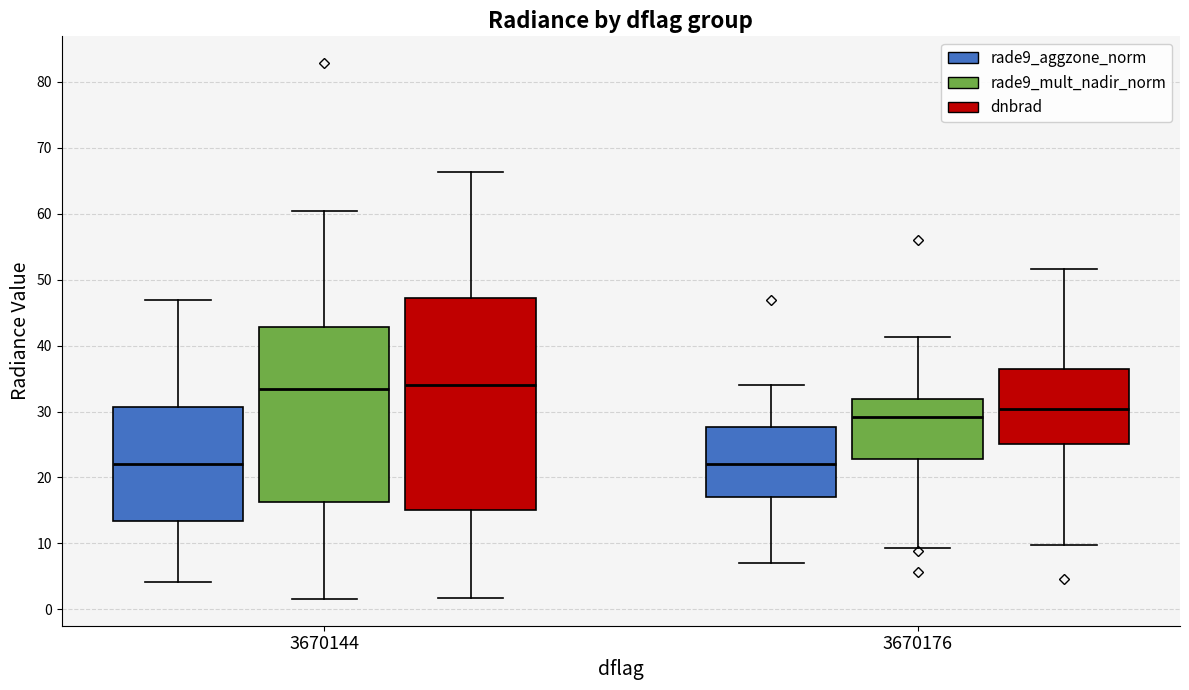

Reading left to right, read every box against the y-axis: the position of its median line, the range the box covers, and the ends of its whiskers. The values are not printed on the chart, so give them approximately, as read against the axis.

3670144 (rade9_aggzone_norm): median 22, box 13 to 31, whiskers 4 to 47
3670144 (rade9_mult_nadir_norm): median 33, box 16 to 43, whiskers 2 to 60
3670144 (dnbrad): median 34, box 15 to 47, whiskers 2 to 66
3670176 (rade9_aggzone_norm): median 22, box 17 to 28, whiskers 7 to 34
3670176 (rade9_mult_nadir_norm): median 29, box 23 to 32, whiskers 9 to 41
3670176 (dnbrad): median 30, box 25 to 36, whiskers 10 to 52